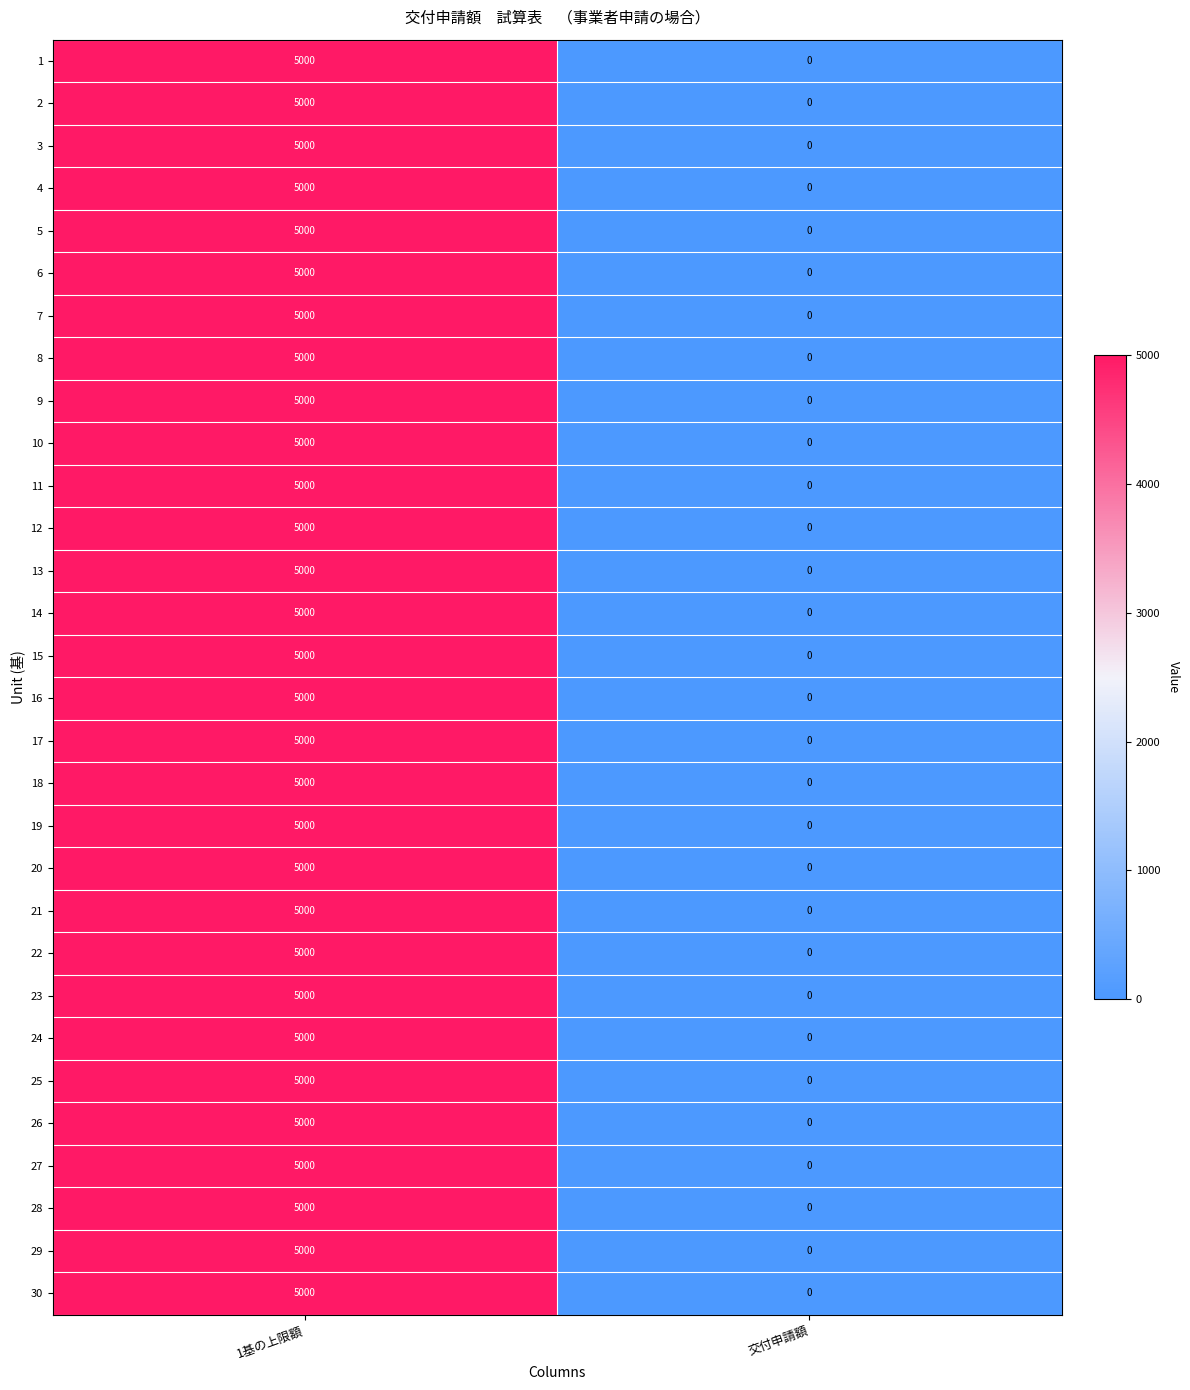

Rank the categories by 6 value from lowest to highest.

交付申請額, 1基の上限額